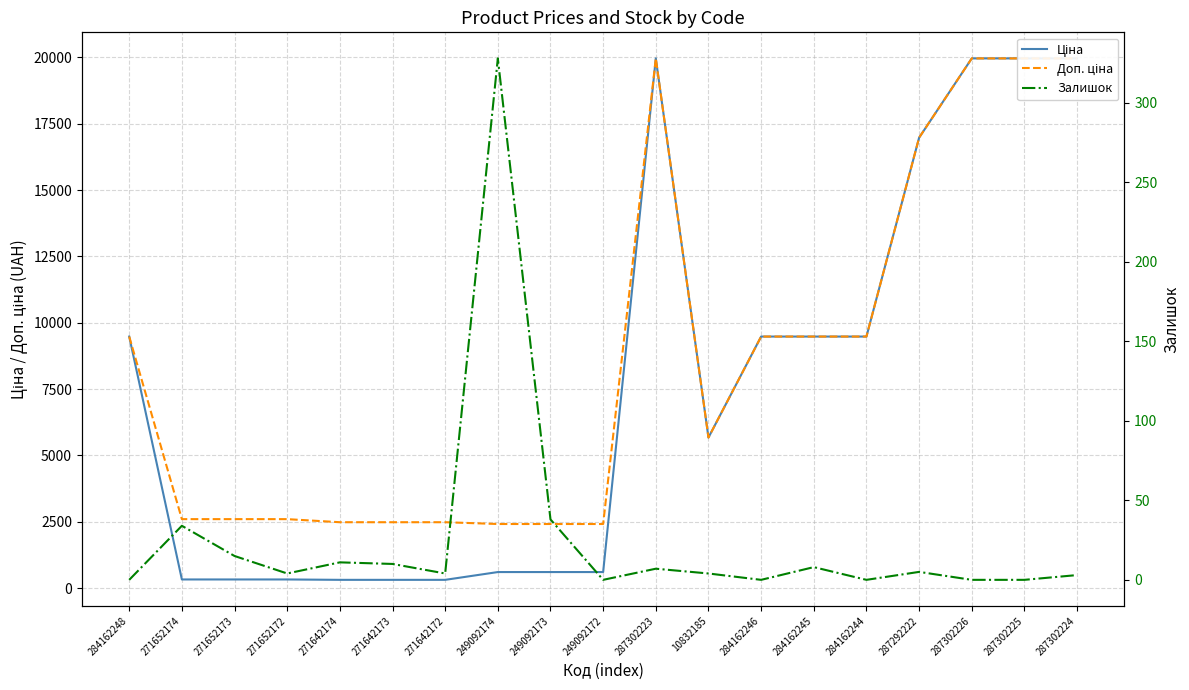

What is the highest value of the Ціна series?

19964.2